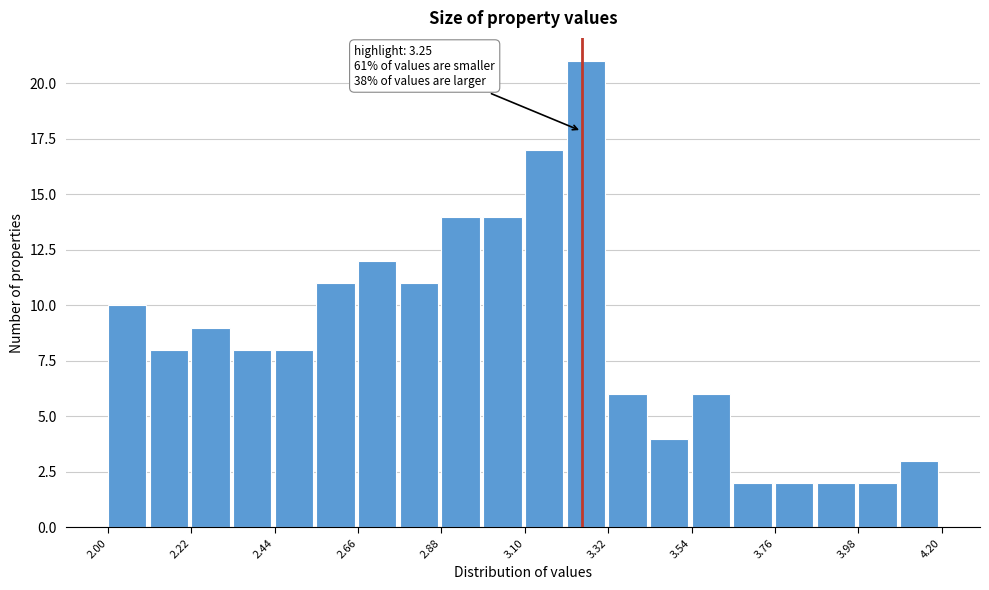

Around what value on the x-axis is the tallest bar? Give the approximate position of its centre, as read against the axis.

3.25